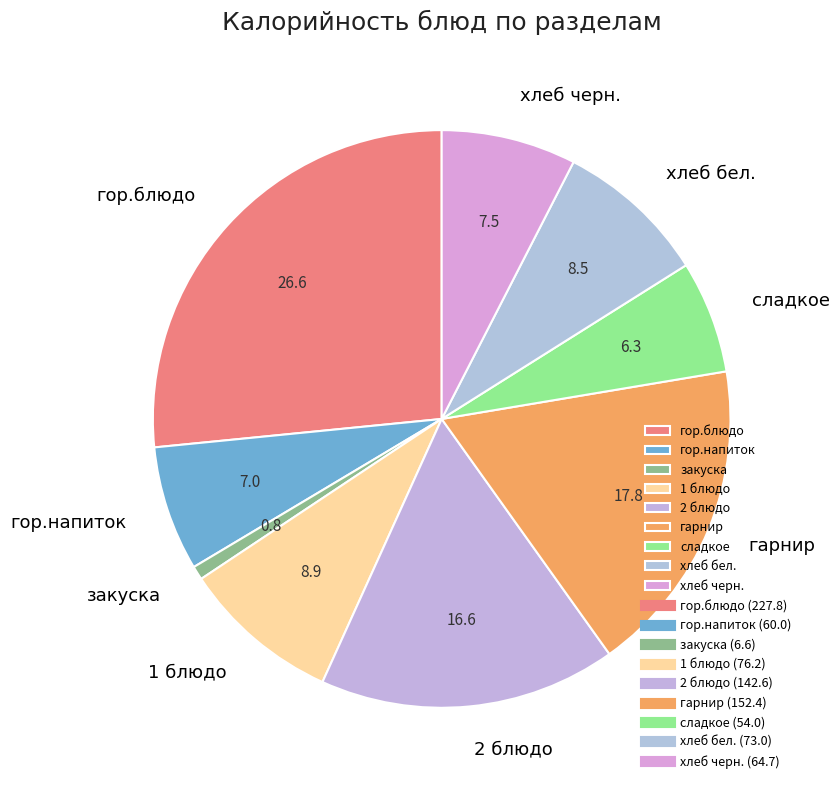

Does any single category account for the majority?

No